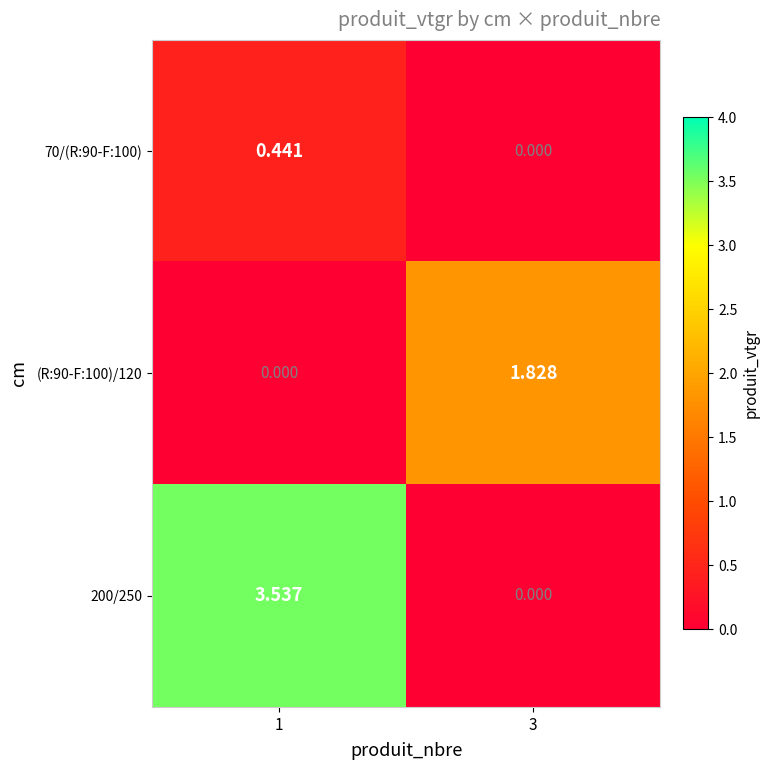

Is the value of (R:90-F:100)/120 at 3 greater than the value of 70/(R:90-F:100) at 1?

Yes